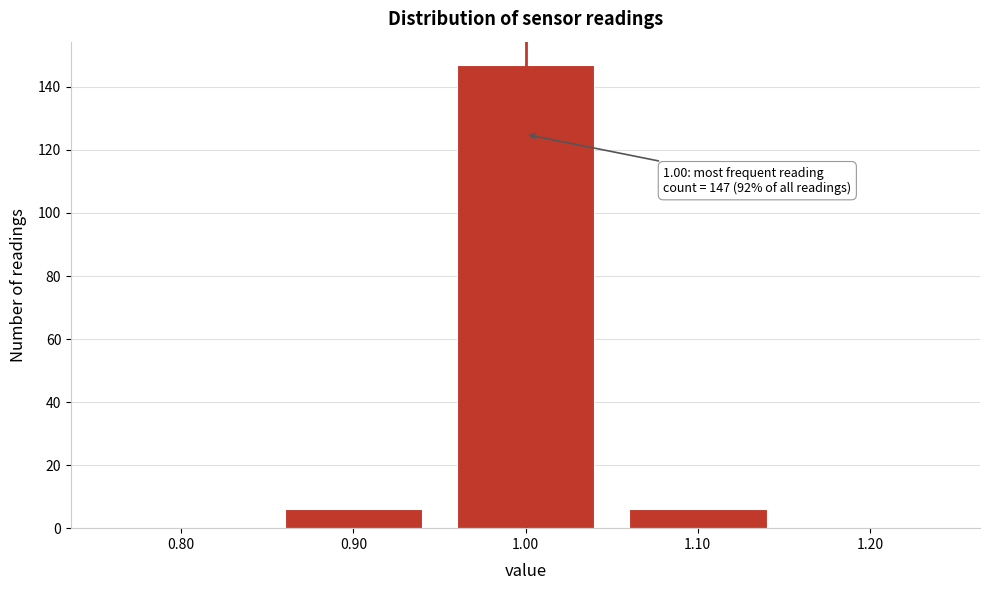

Reading left to right, transcribe all the data shown in this chart.

0.80=0	0.90=6	1.00=147	1.10=6	1.20=0